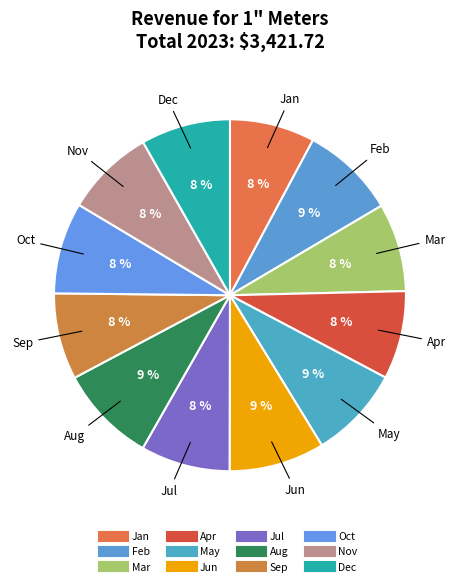

Rank the categories by value from highest to lowest.

Aug, Jun, Feb, May, Oct, Jul, Dec, Nov, Mar, Apr, Sep, Jan